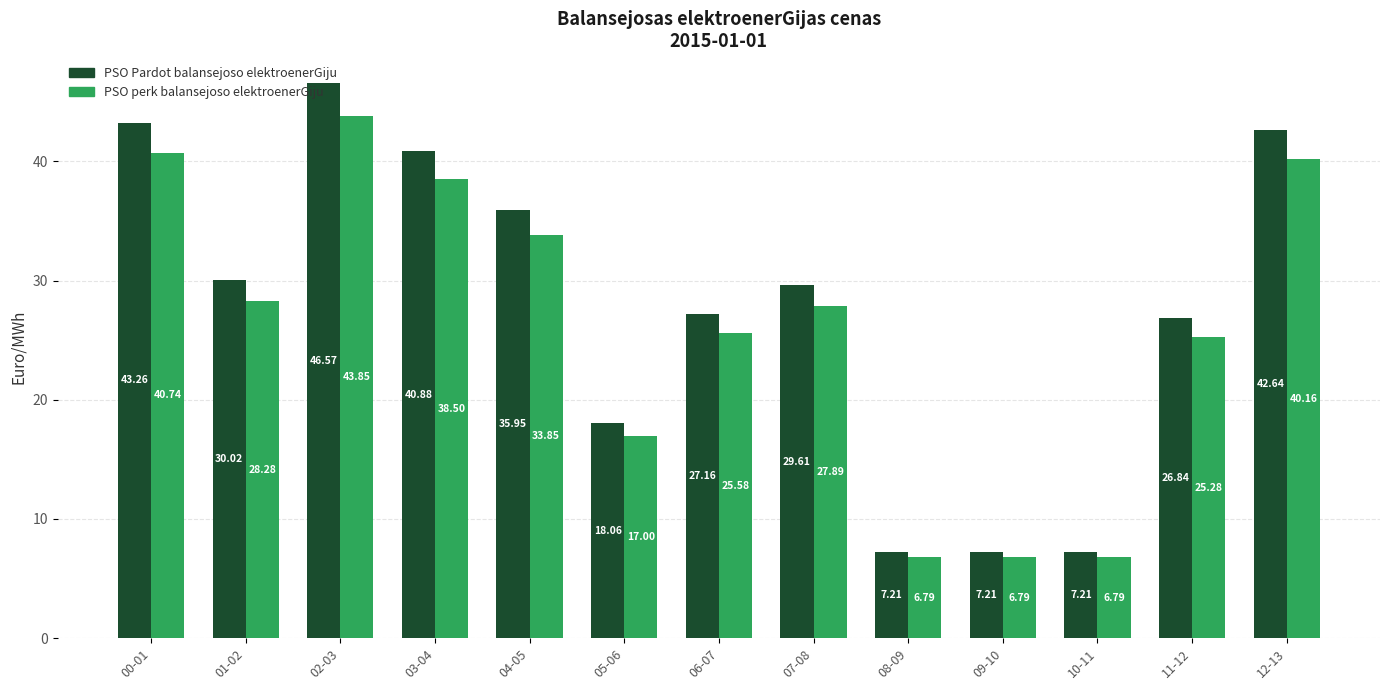

What position from the right is 08-09?

5